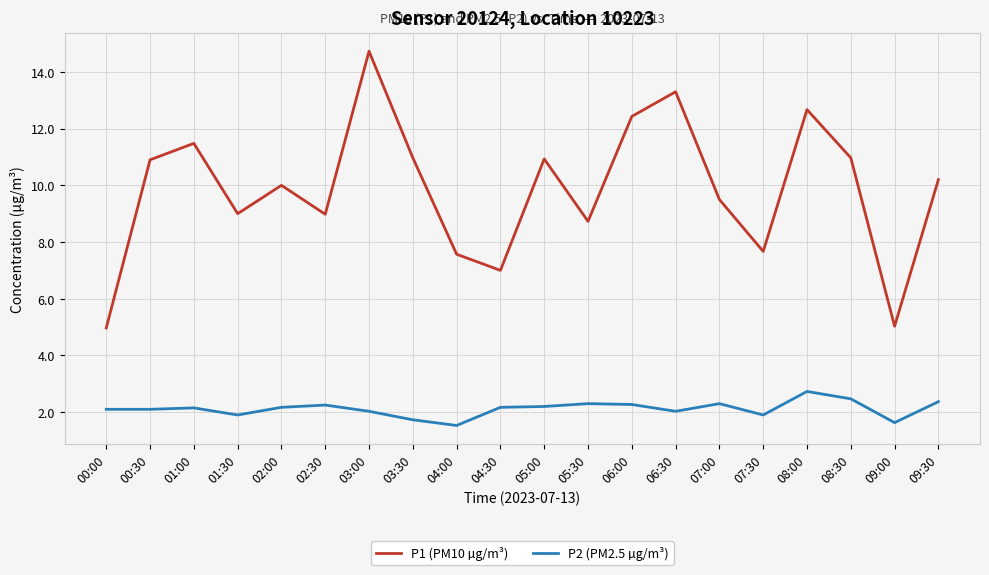

Where is the first local maximum for P1 (PM10 µg/m³)?

01:00